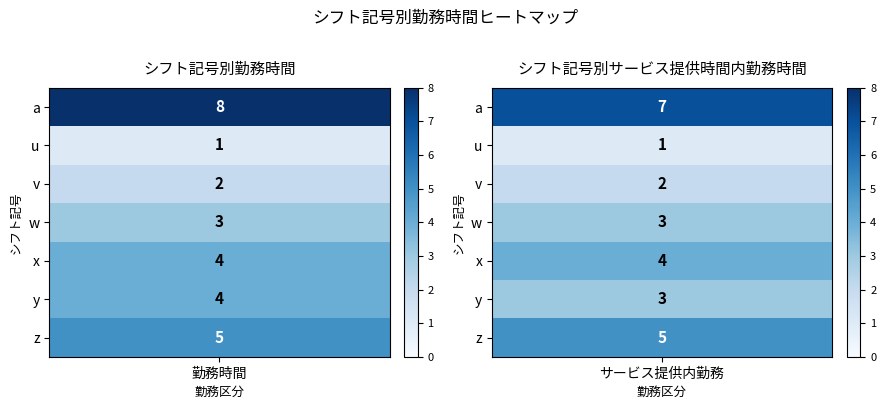

At how many categories does at least one series exceed 3?

2